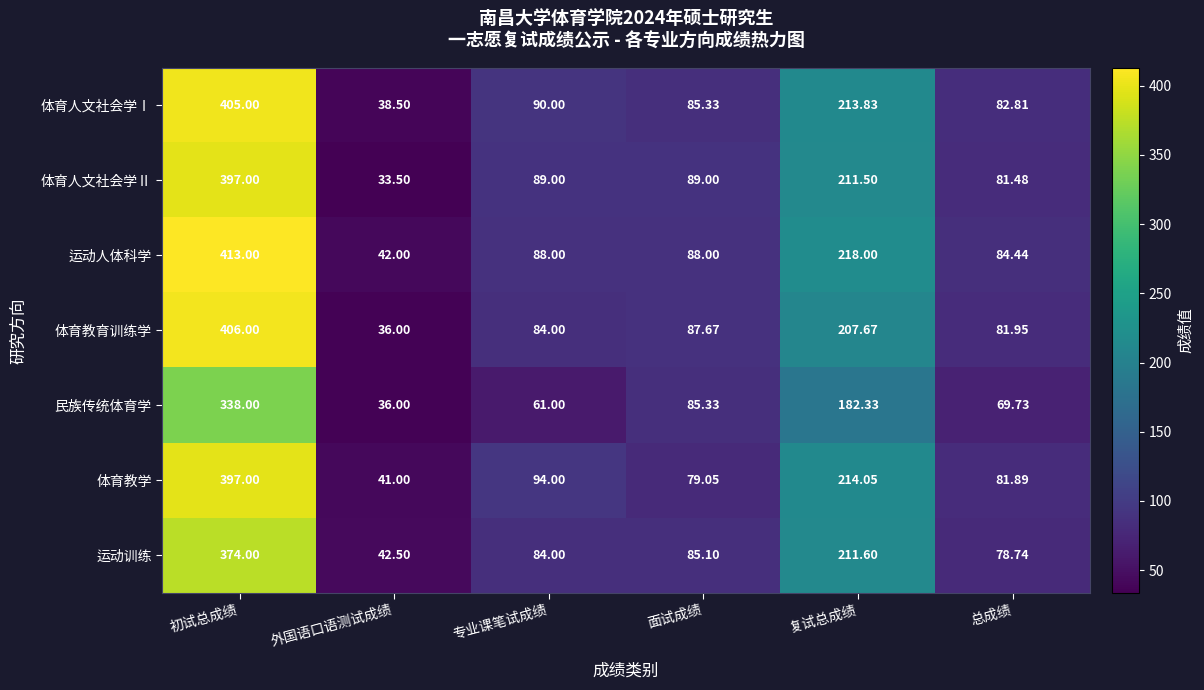

Which series has the widest spread of values?

运动人体科学